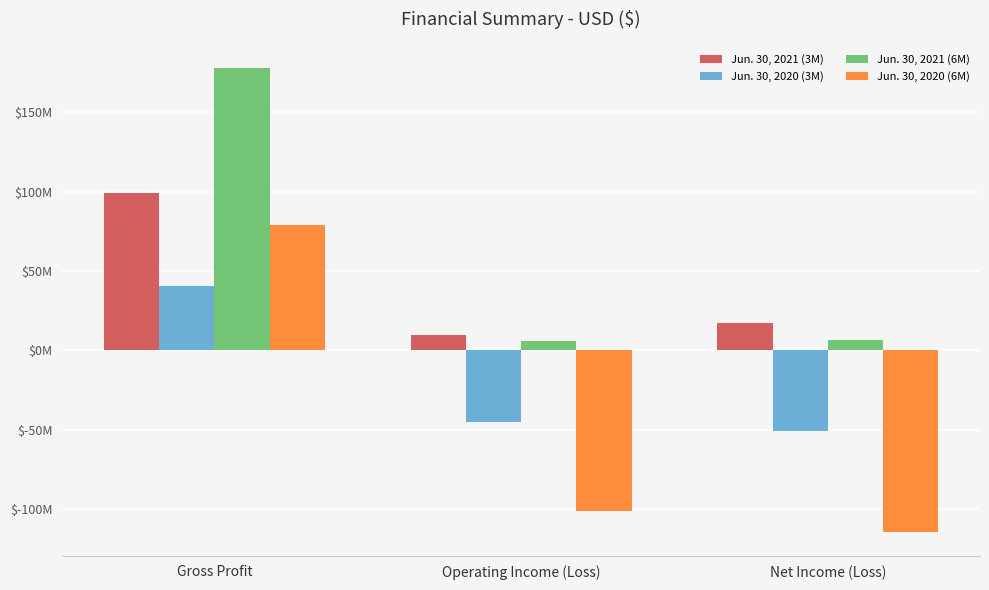

Does the chart contain stacked bars?

No